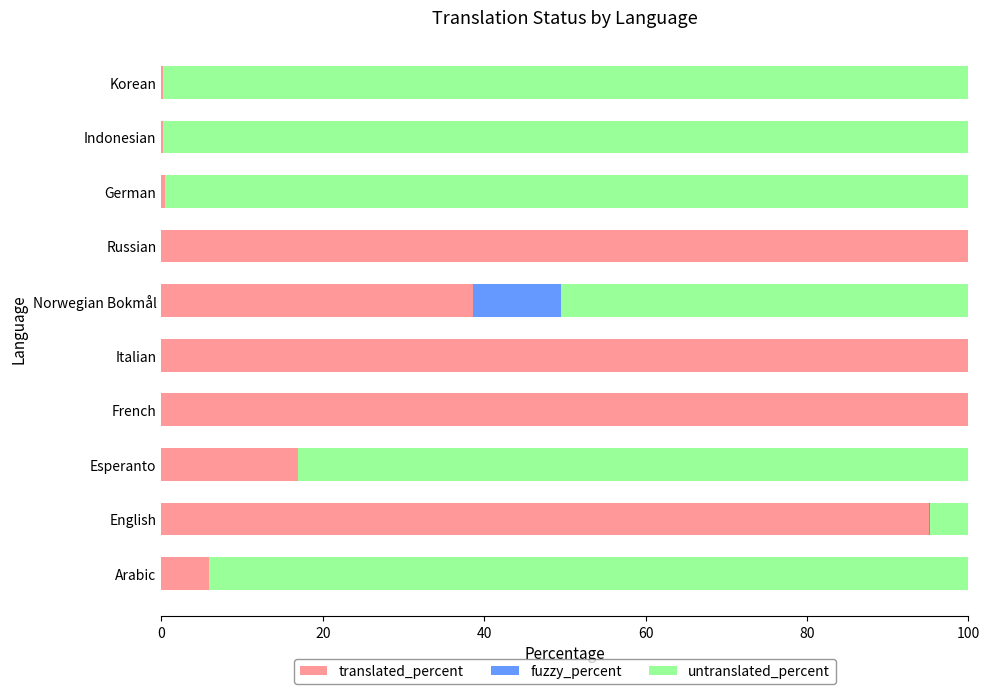

At which label is translated_percent closest to 50?

Norwegian Bokmål